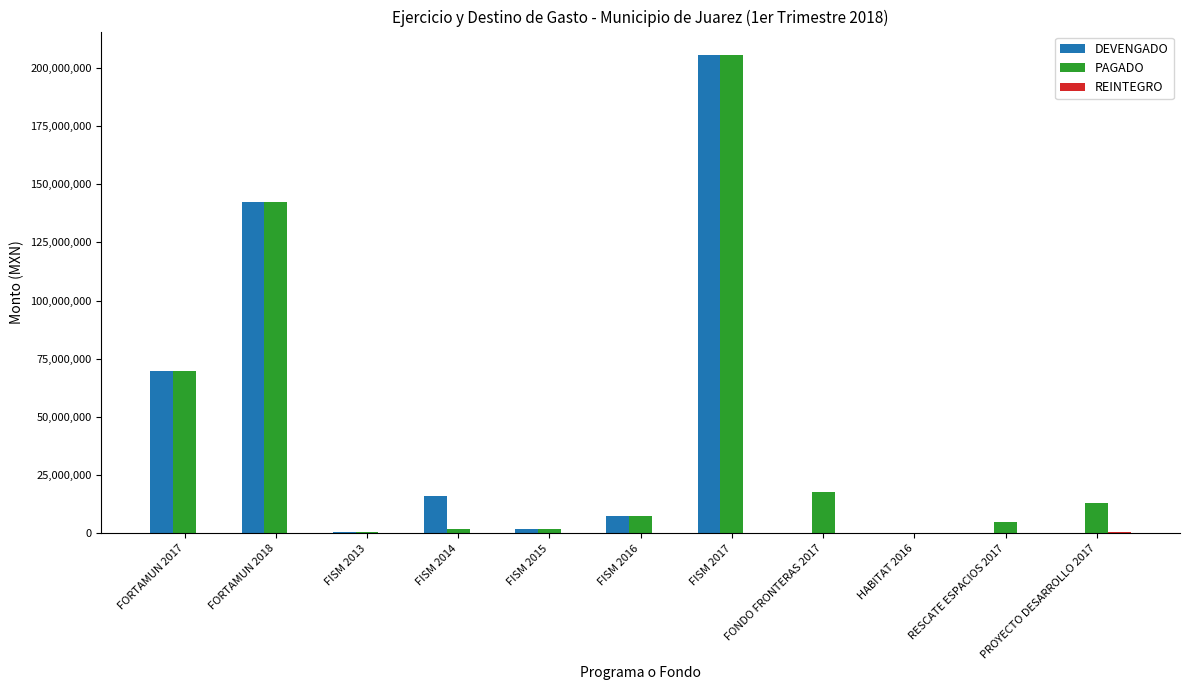

What is the total value across all series at FORTAMUN 2017?

139851000.0